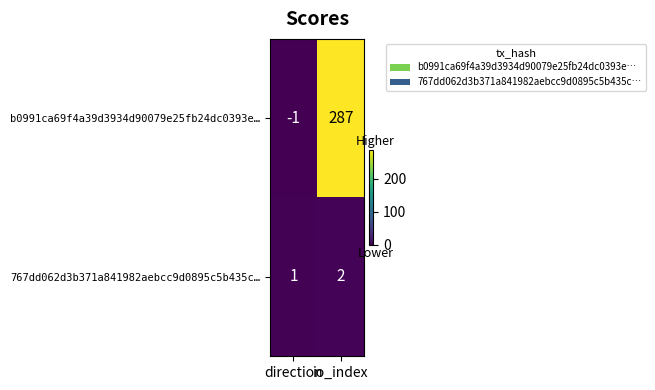

The value of 767dd062d3b371a841982aebcc9d0895c5b435c… at io_index is 4. True or false?

False